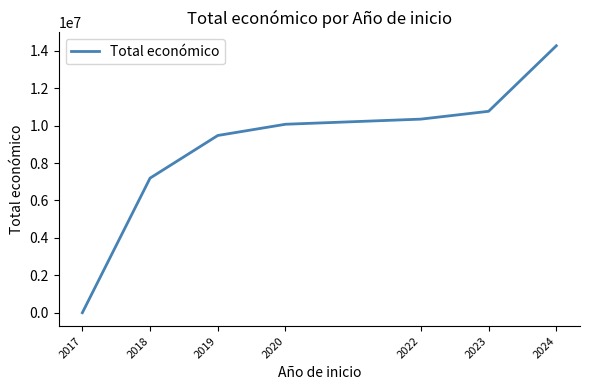

Which category has the lowest value across all series?

2017